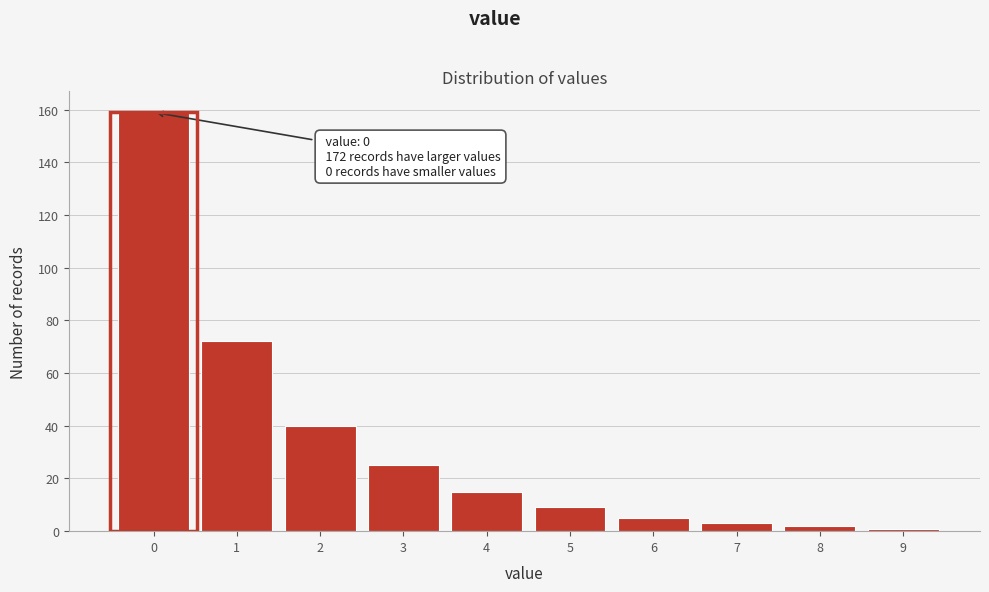

Over which range of the x-axis is the bar tallest?

-0.5 to 0.5